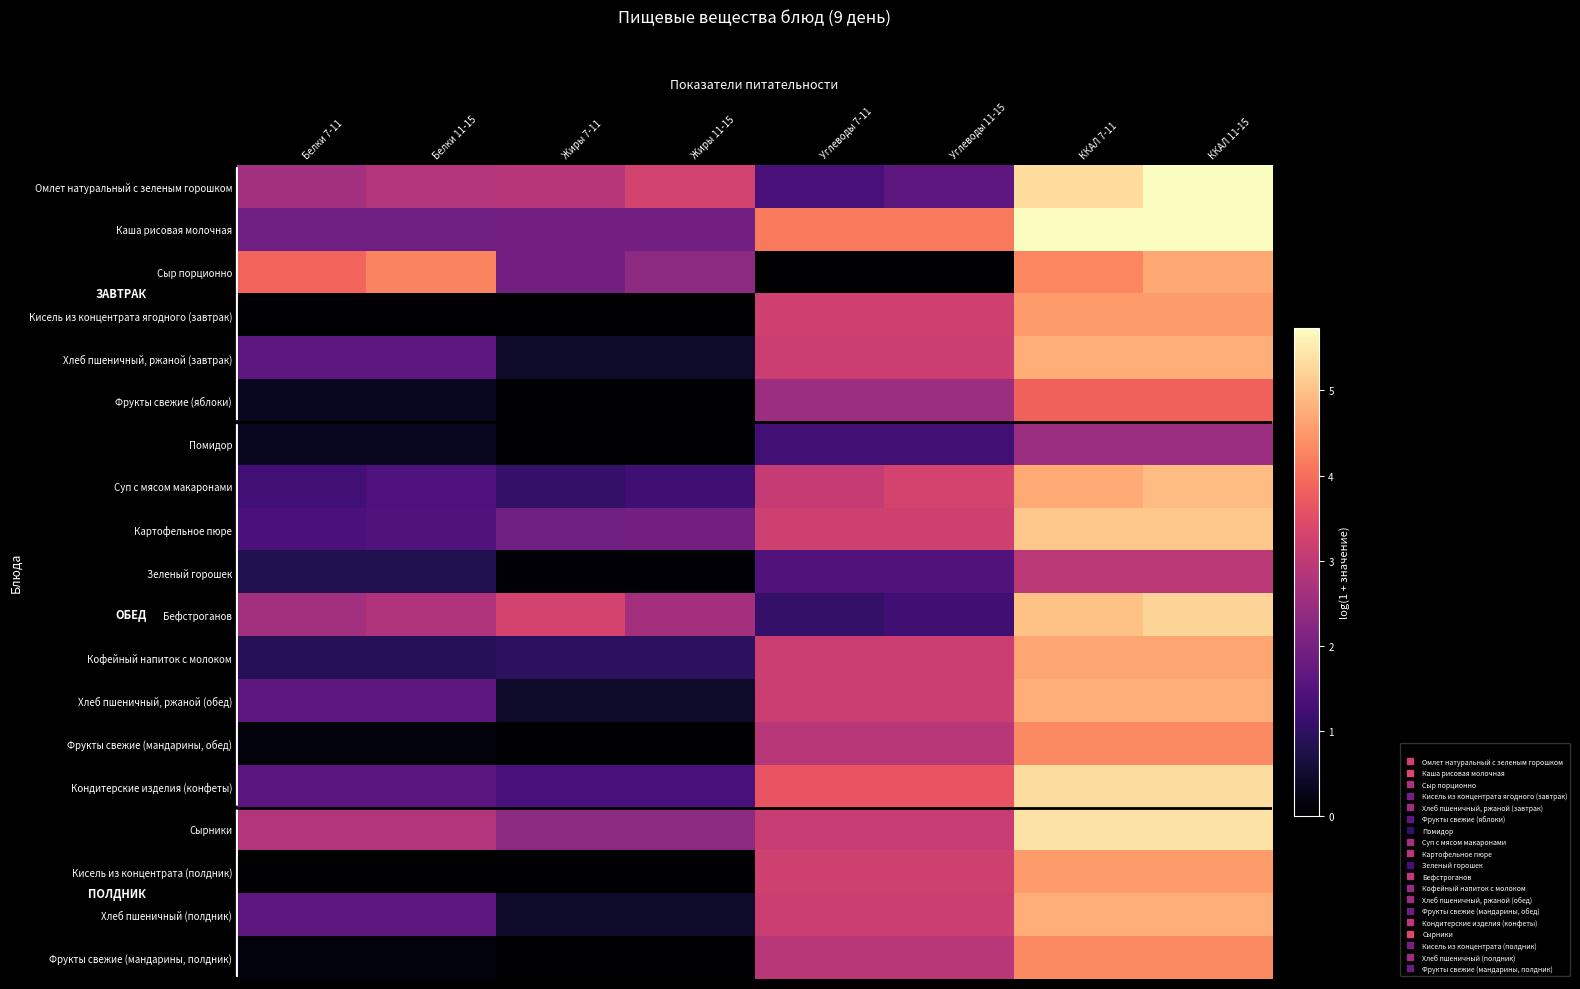

How many distinct data groups are displayed?

19